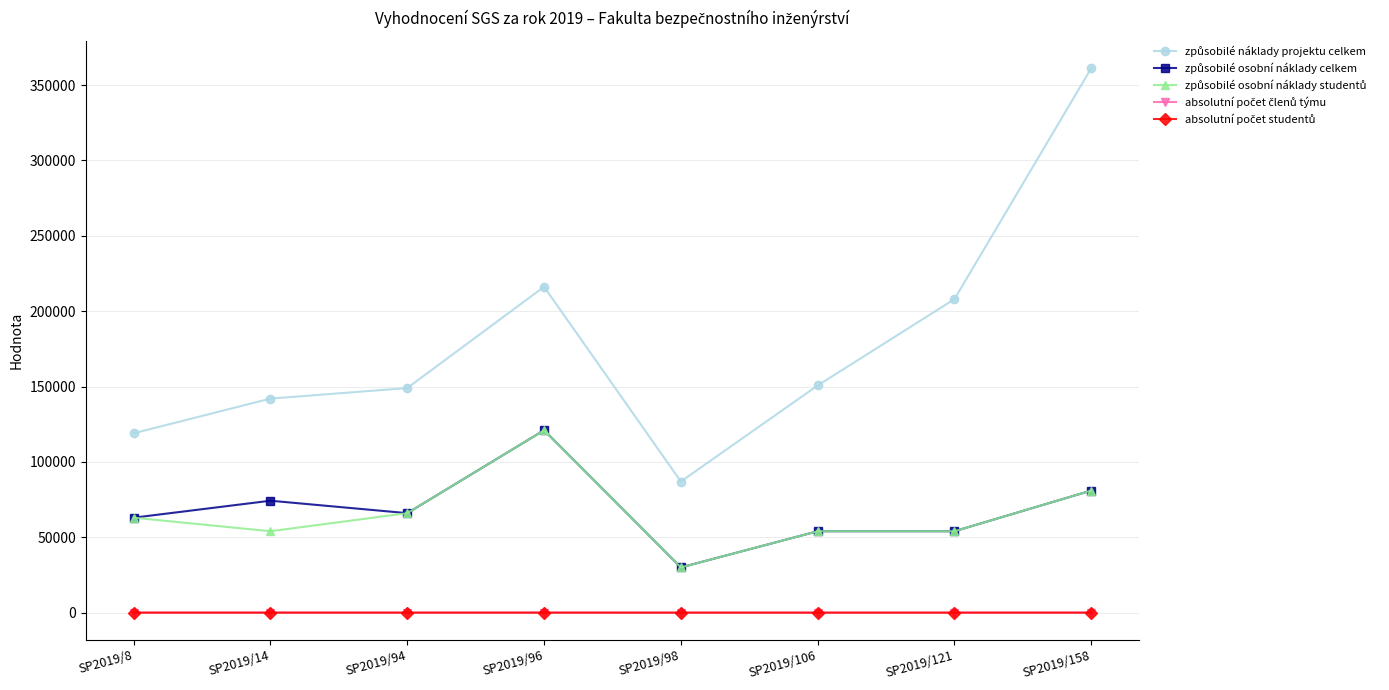

Rank the series by their maximum value, from lowest to highest.

absolutní počet studentů, absolutní počet členů týmu, způsobilé osobní náklady celkem, způsobilé osobní náklady studentů, způsobilé náklady projektu celkem